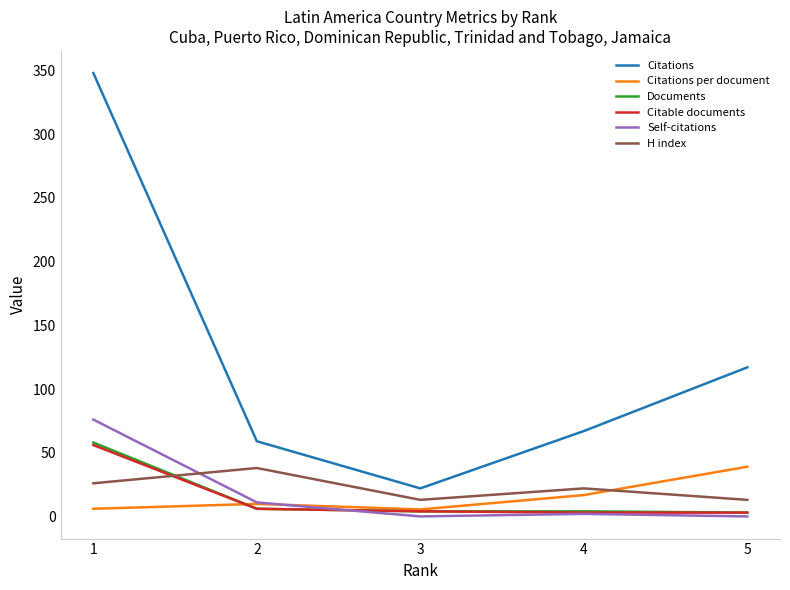

True or false: Citations and Citations per document cross at least once.

False